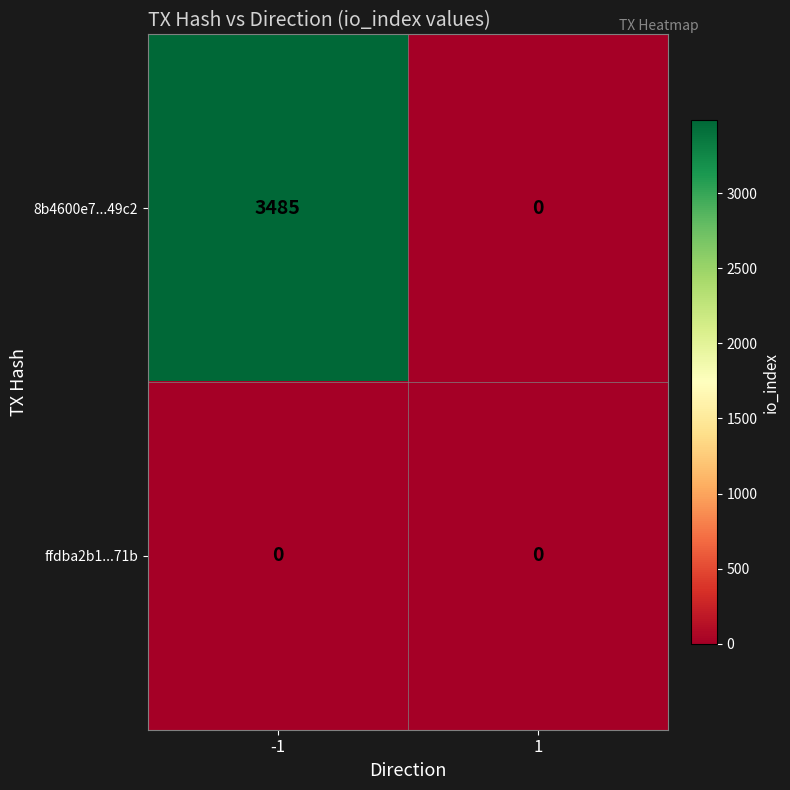

What is the difference between the maximum and minimum values in the 8b4600e7...49c2 series?

3485